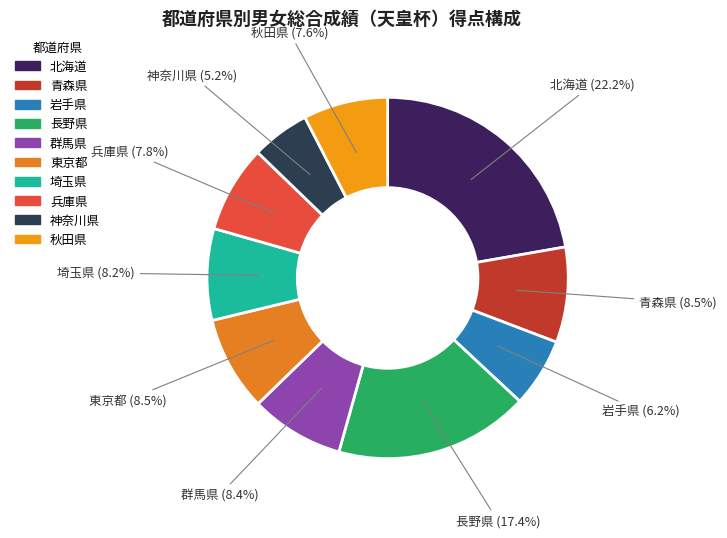

Does 秋田県 represent more than half of the total?

No